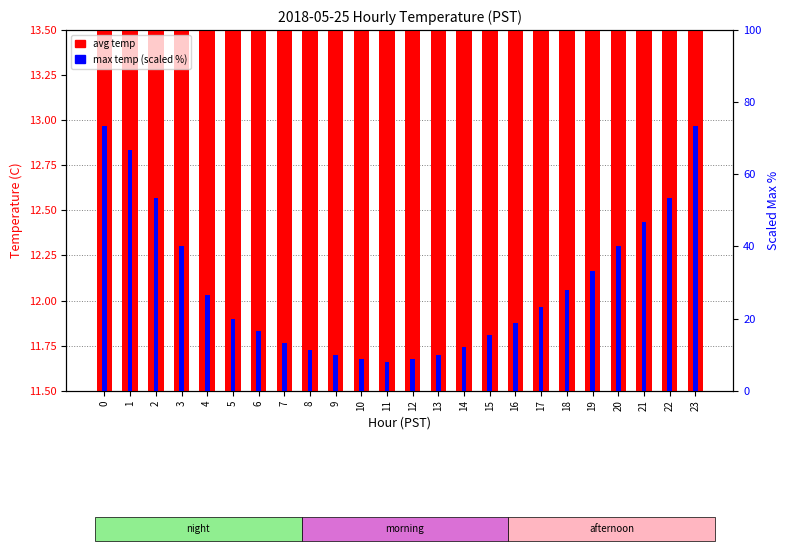

Is the value of max temp (scaled) at 12 greater than the value of avg temp at 8?

No